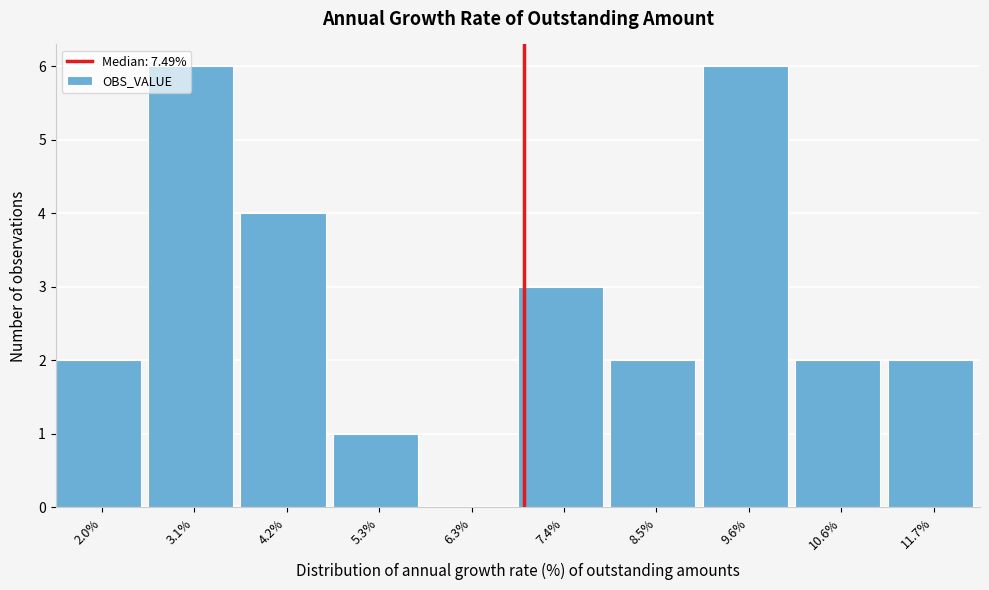

What is the greatest value displayed?

6